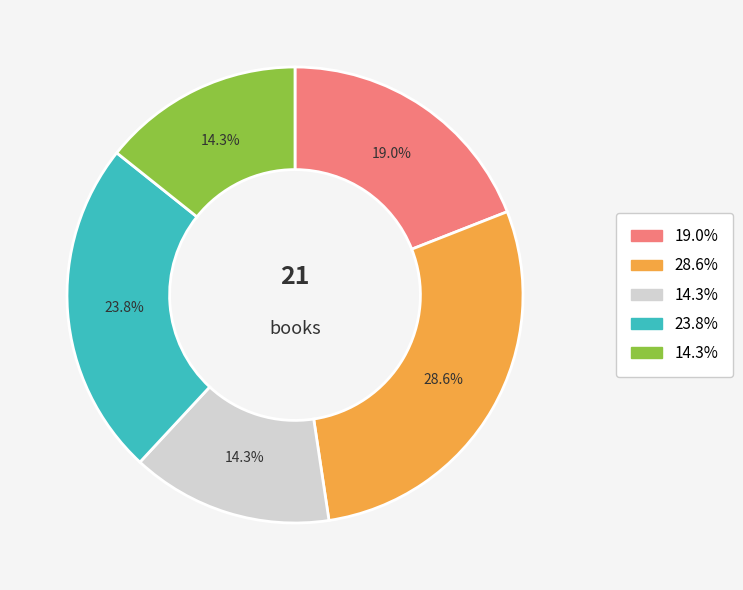

Is there a majority slice in this chart?

No